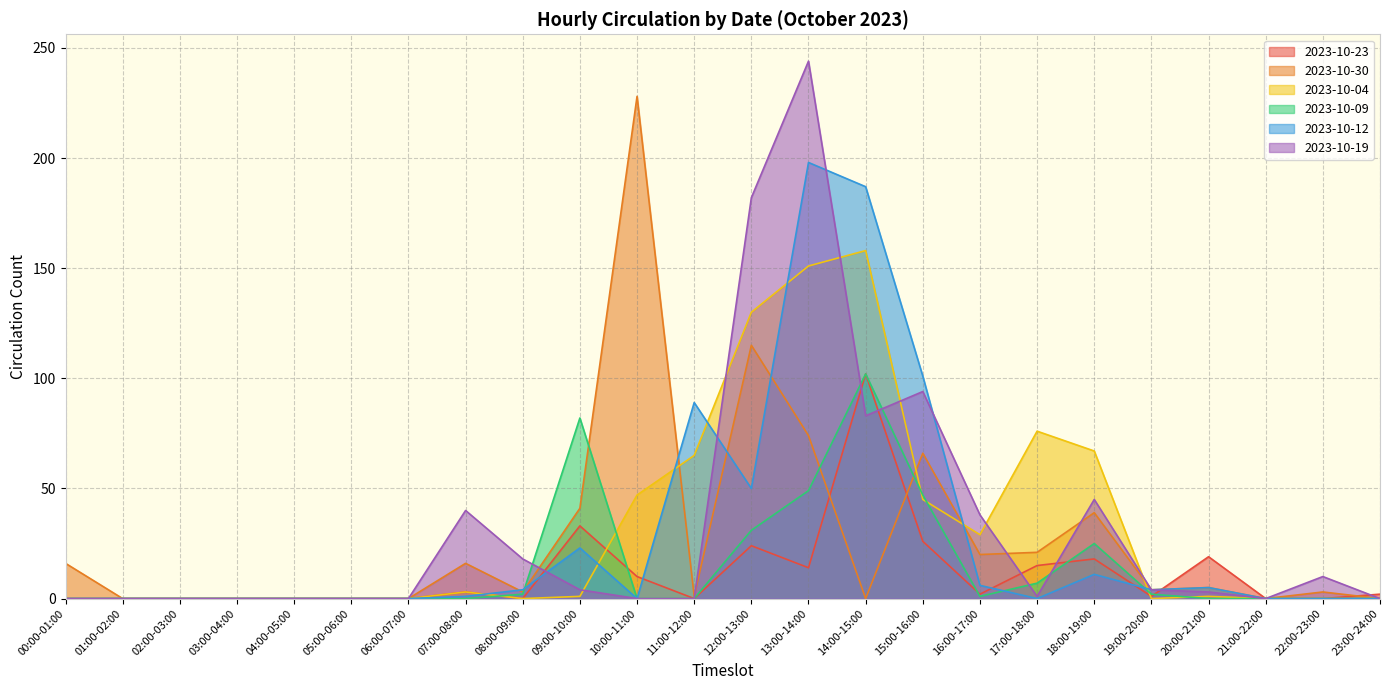

What is the difference between the 2023-10-30 values at 17:00-18:00 and 08:00-09:00?

18